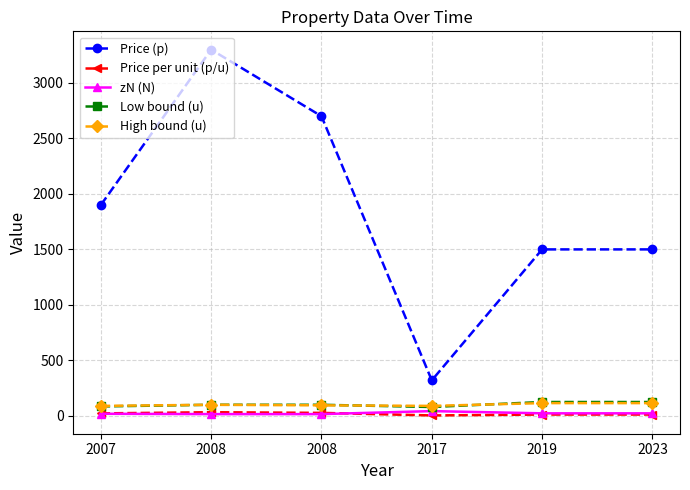

How many lines are shown in the chart?

5